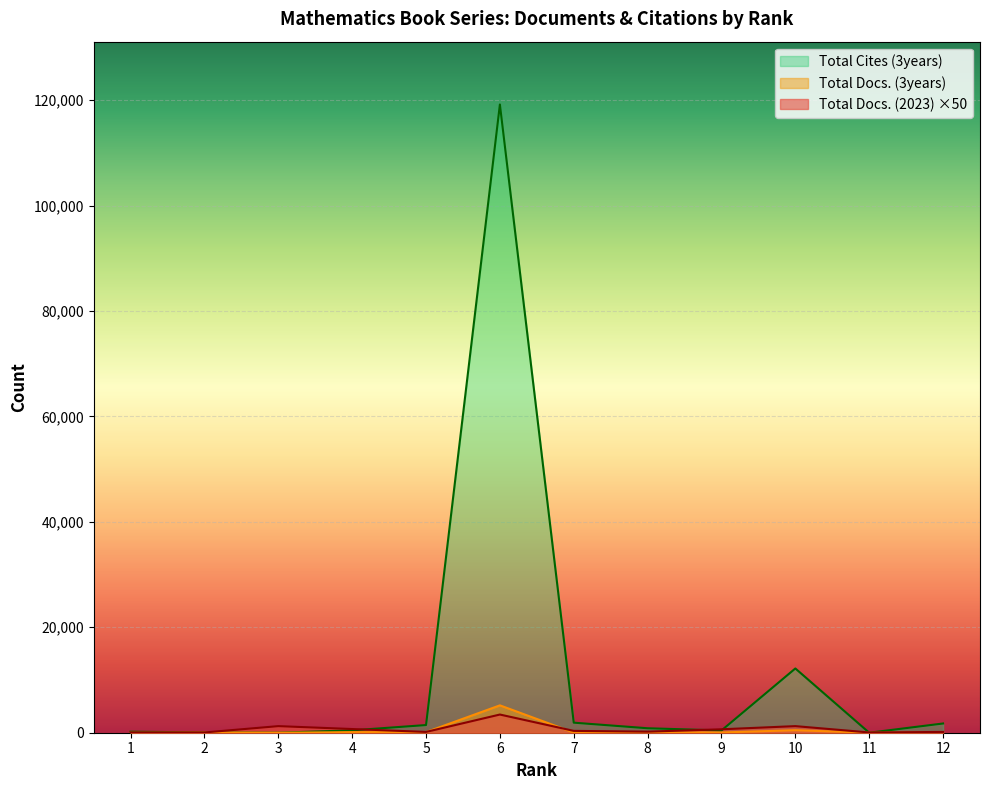

How many values in the Total Docs. (3years) series are below 66?

6